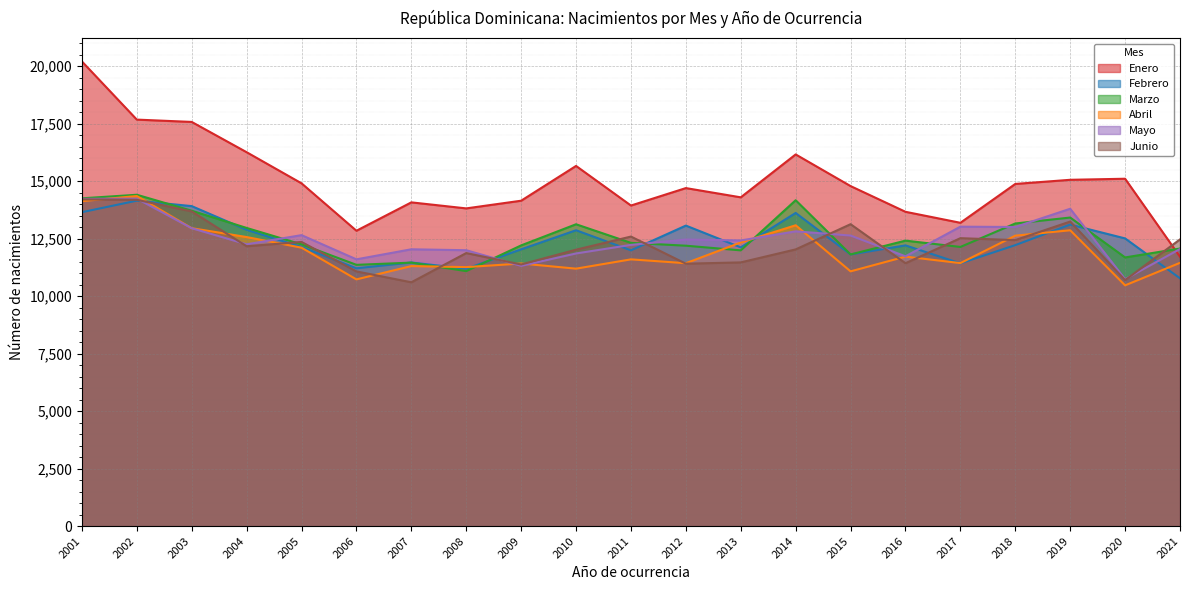

Where is the first local minimum for Enero?

2006